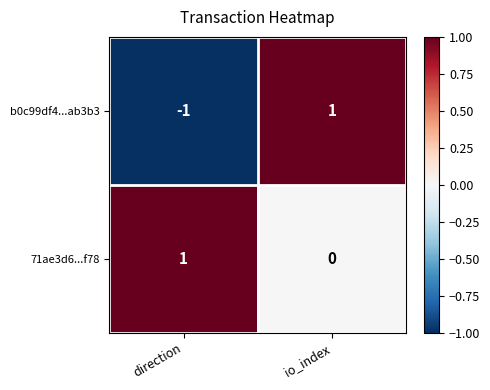

Reading left to right, extract all data points from this chart.

b0c99df4...ab3b3: -1	1
71ae3d6...f78: 1	0